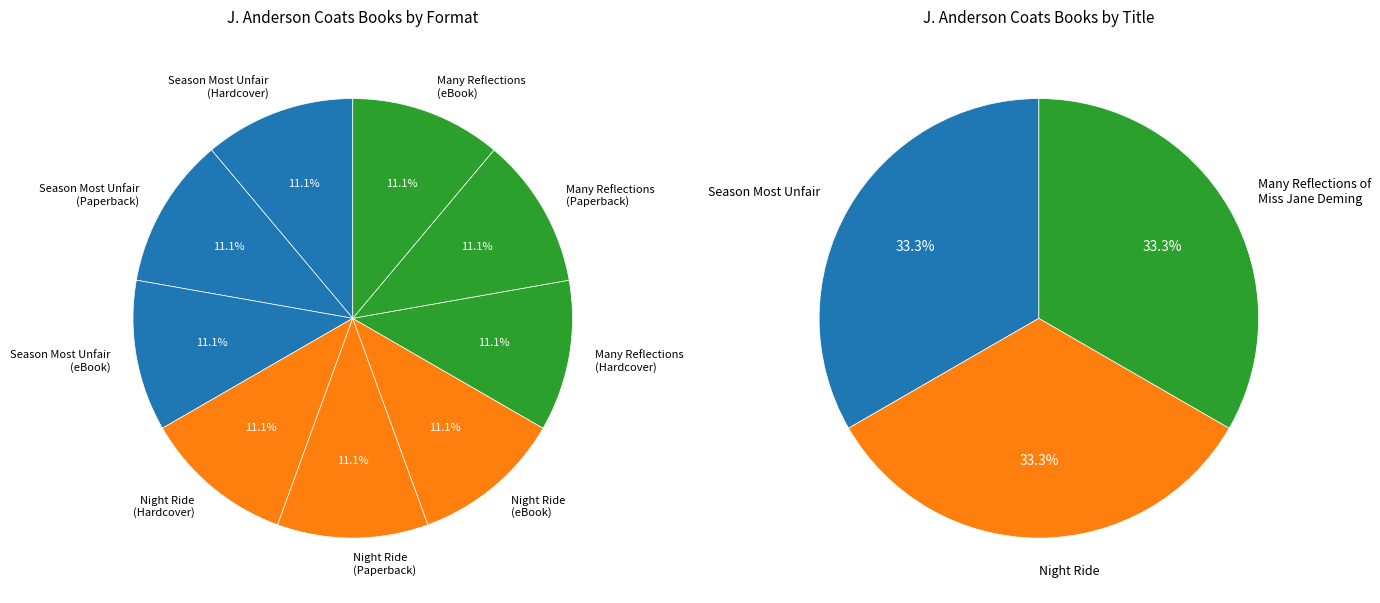

Which category has the smallest portion of the pie?

Night Ride
(Hardcover)